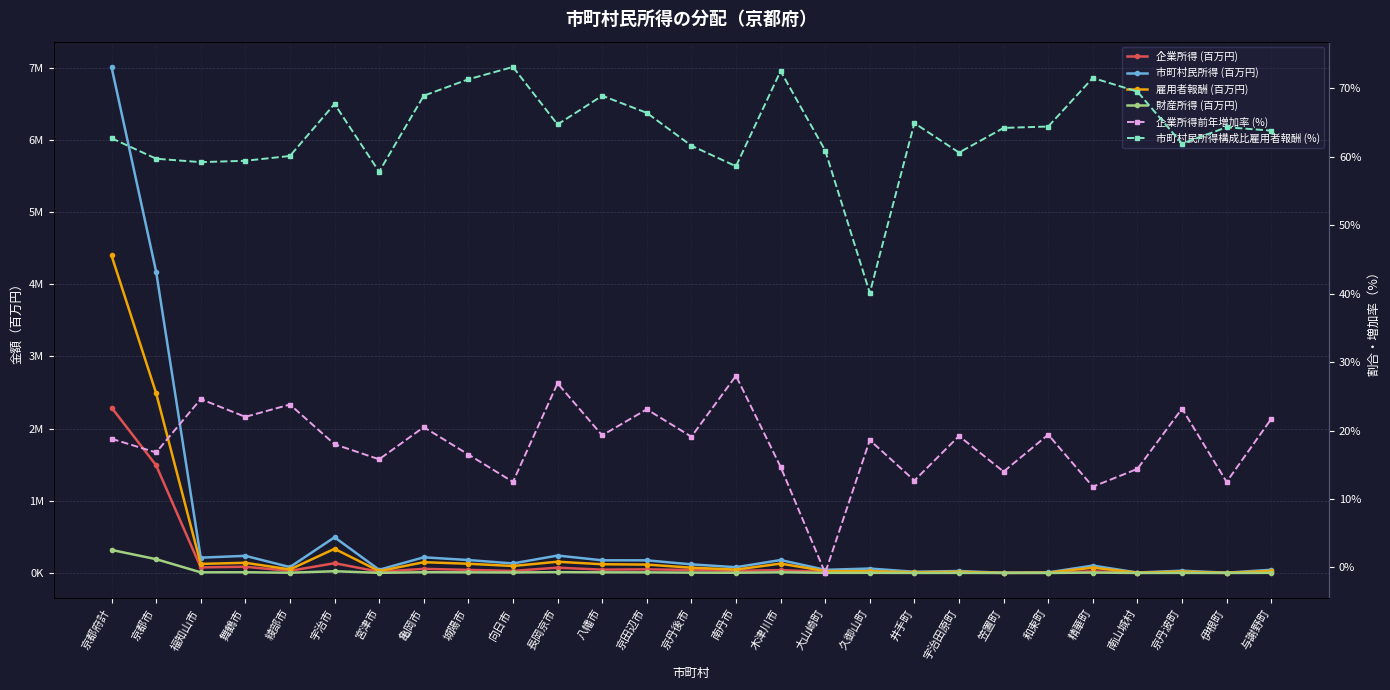

What is the label of the 7th point from the right?

笠置町